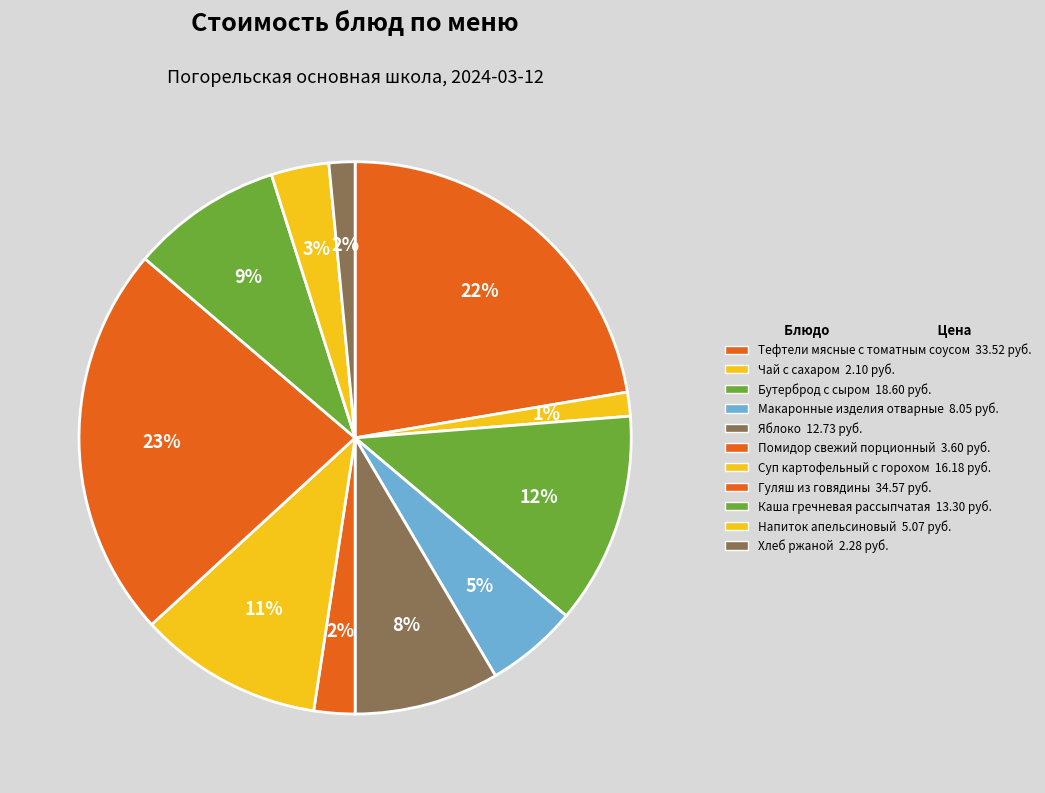

Count the number of slices in the pie.

11